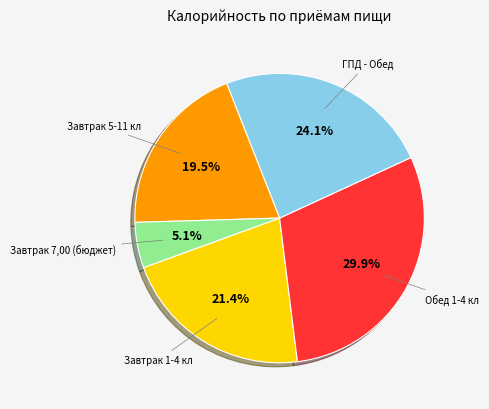

Is there a majority slice in this chart?

No